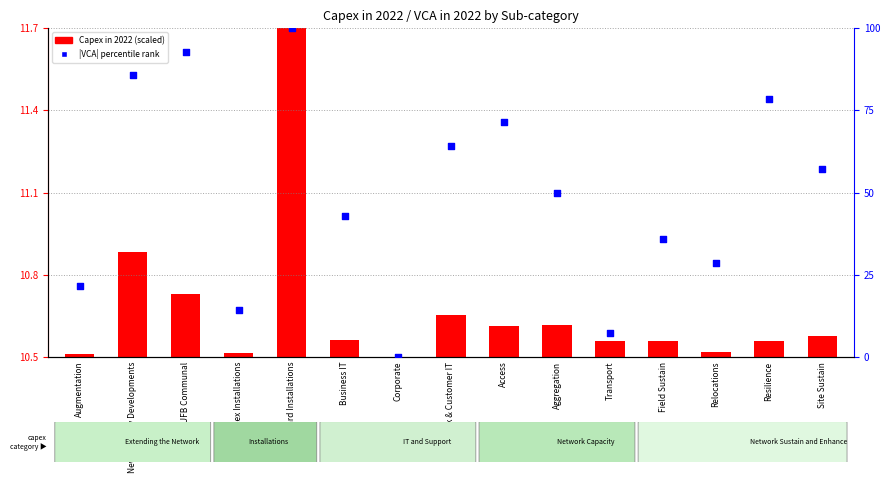

Which series contains the lowest Y value?

Capex in 2022 (scaled)